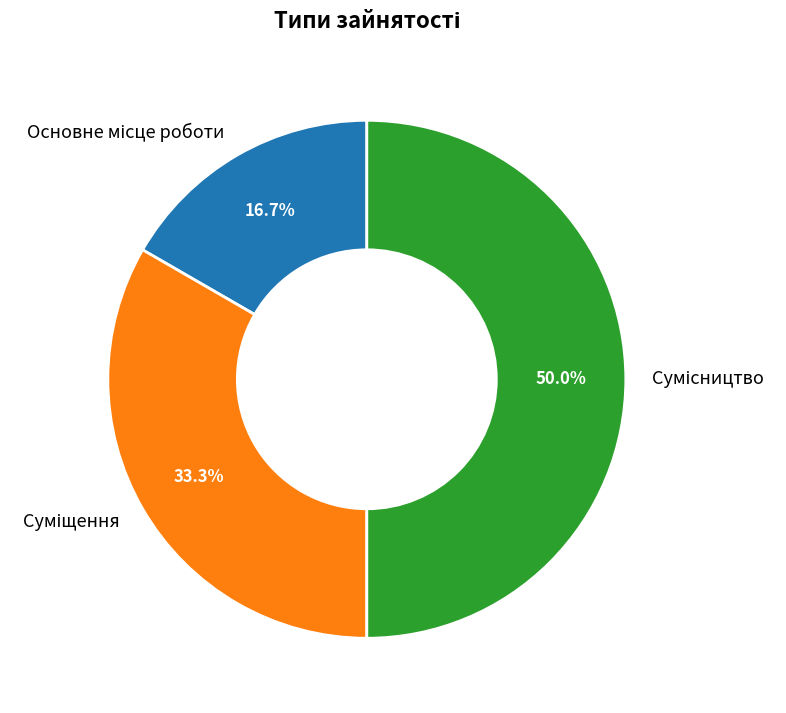

How many slices are in this pie chart?

3